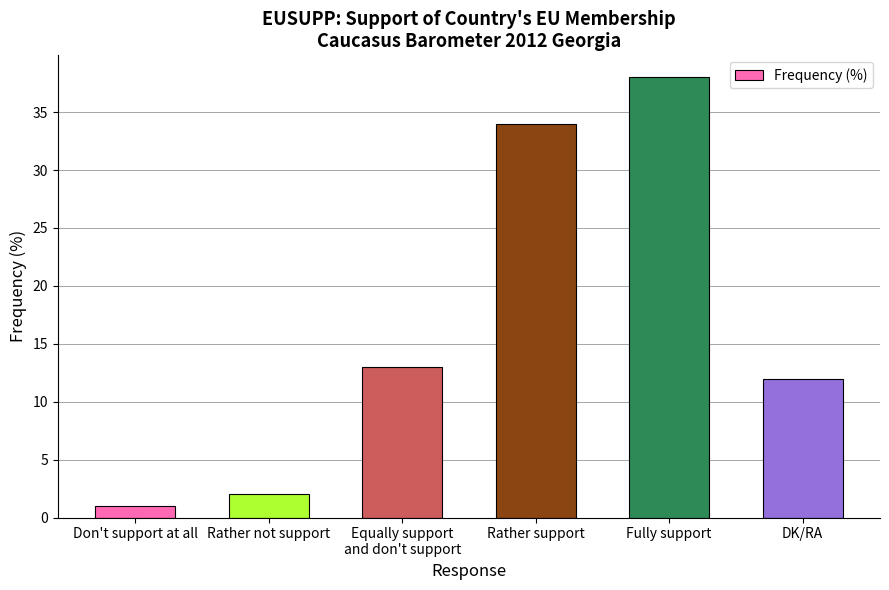

True or false: the data shows 1 at Don't support at all.

True